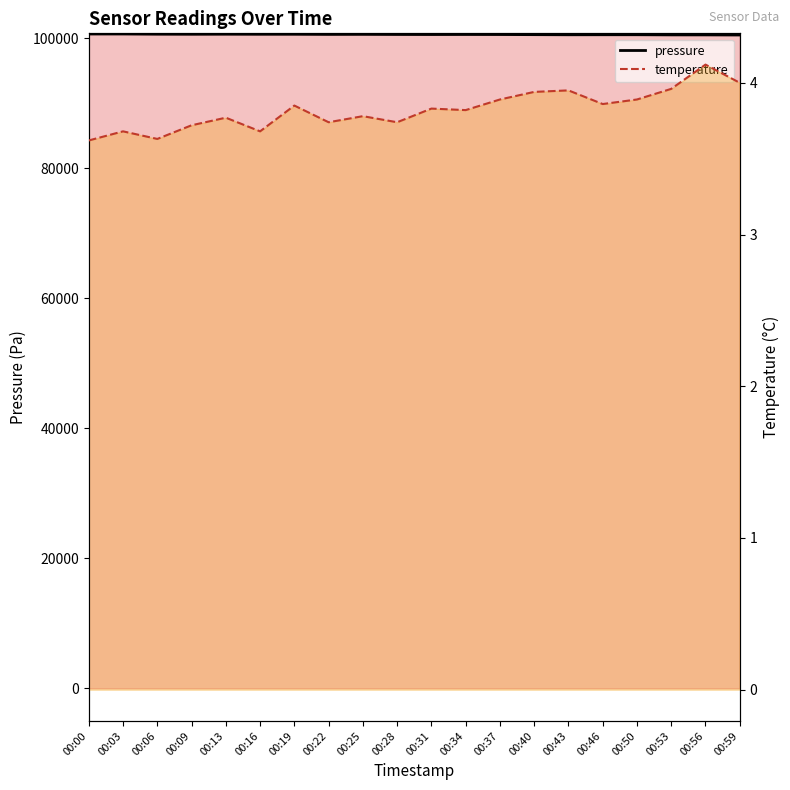

How many interior local valleys does the temperature_line series have?

6